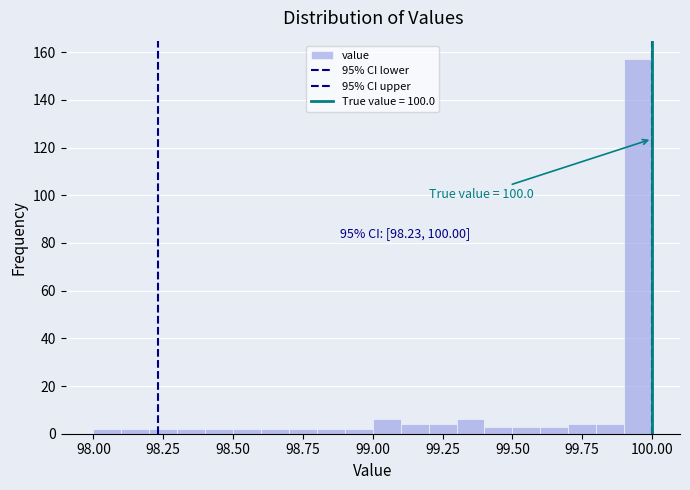

Read against the x-axis, roughly where is the centre of the tallest bar?

99.95